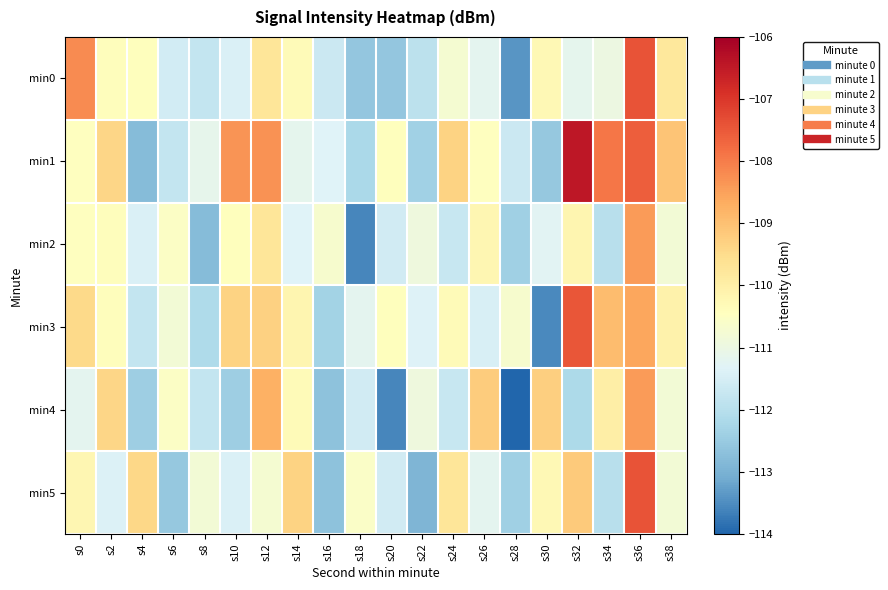

Which series has the largest total across all categories?

min1